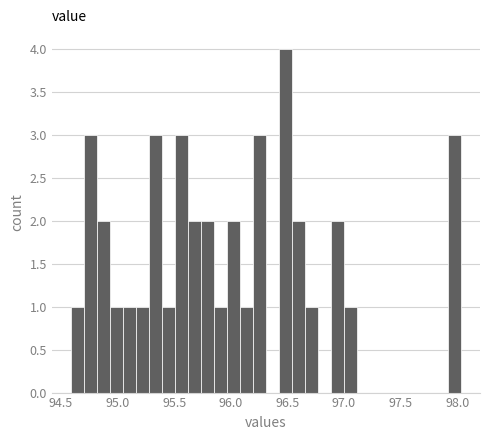

Read against the x-axis, roughly where is the centre of the tallest bar?

96.50